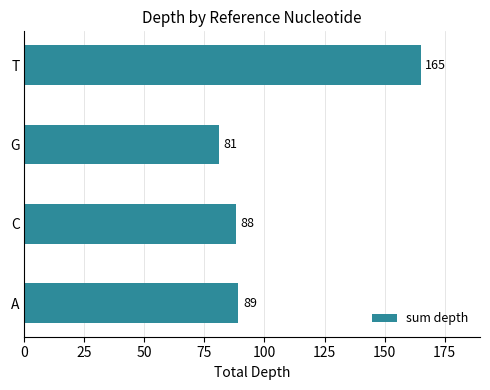

What is the difference between the maximum and second lowest values?

77